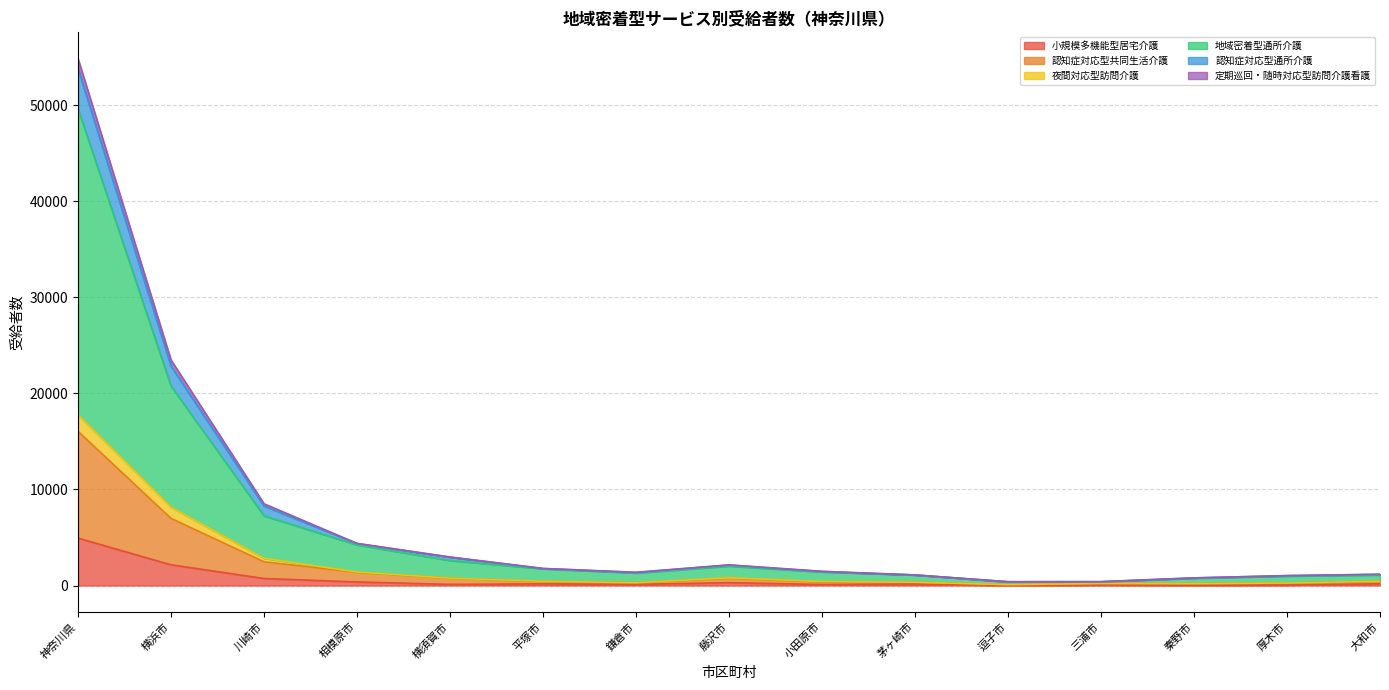

Which series has the widest spread of values?

地域密着型通所介護